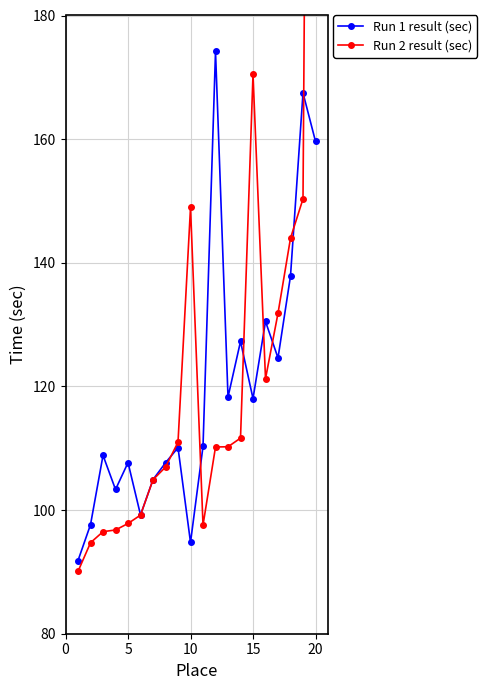

At how many categories does at least one series exceed 423?

1